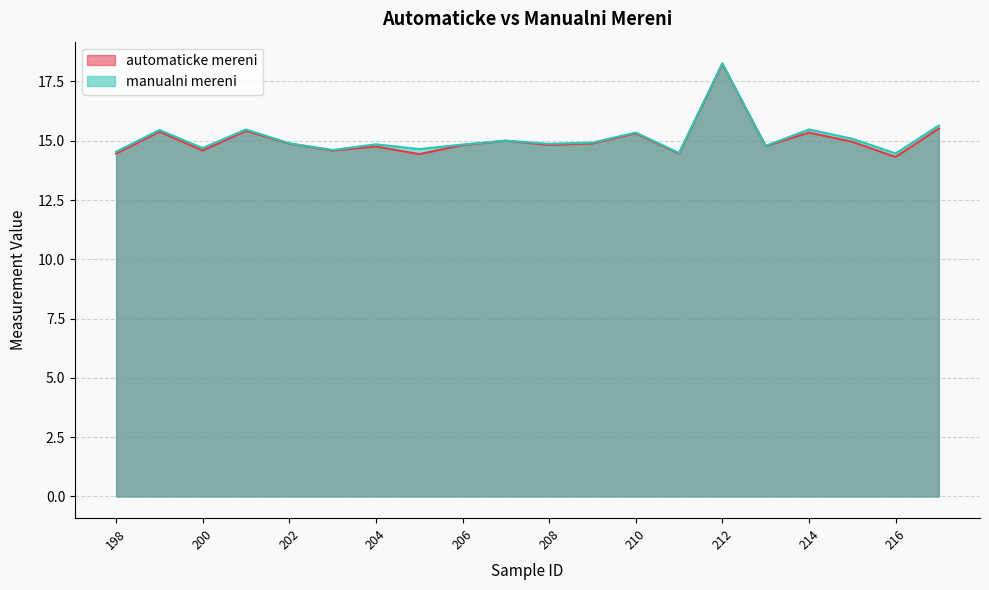

At which category does manualni mereni reach its first local peak?

199